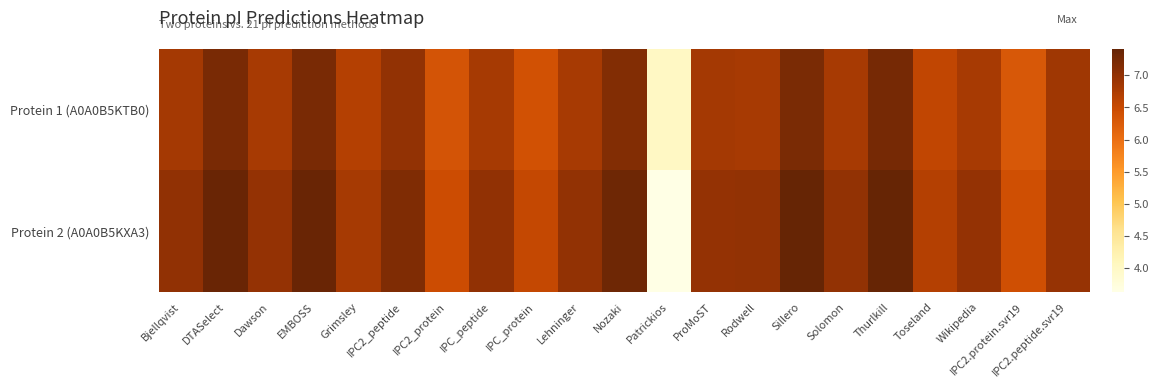

At Patrickios, list the series in order from smallest to largest.

Protein 2 (A0A0B5KXA3), Protein 1 (A0A0B5KTB0)